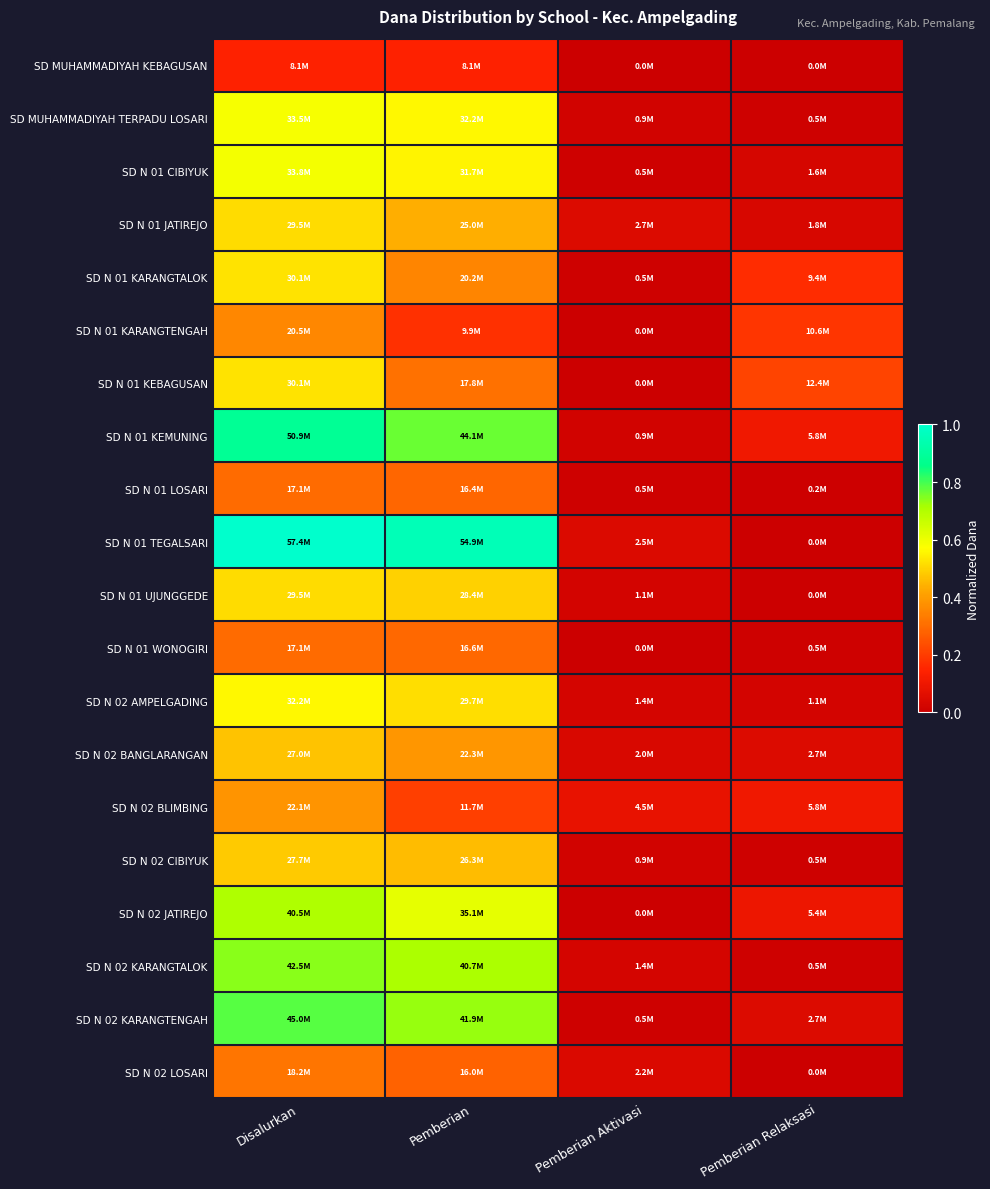

At which category is the sum across all series the highest?

Disalurkan